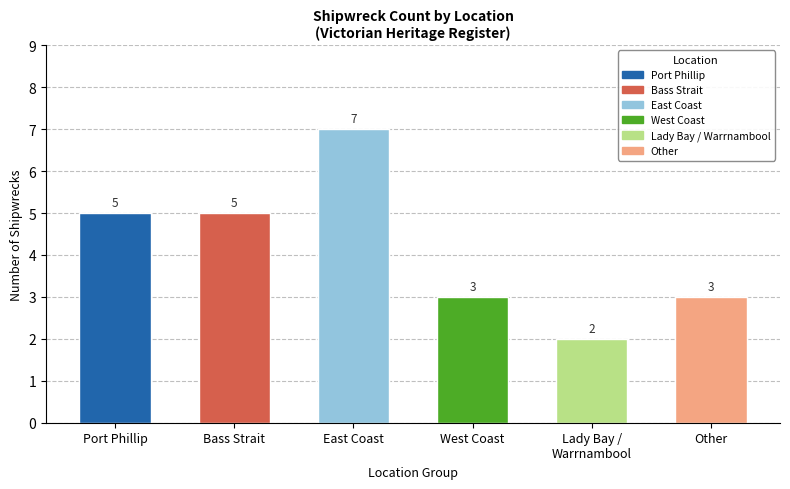

Approximately how many times larger is the value at Lady Bay / Warrnambool compared to Port Phillip?

0.4